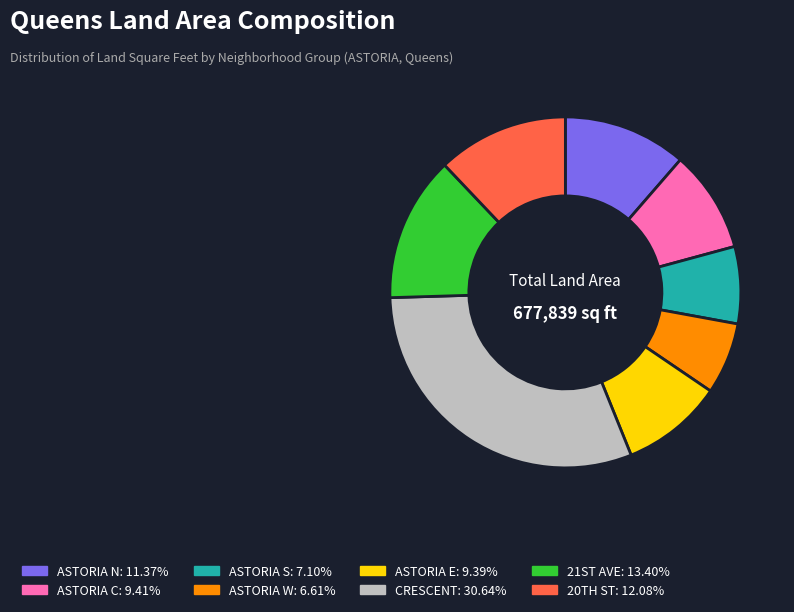

Combined, do CRESCENT: 30.64% and ASTORIA N: 11.37% account for over 50%?

No